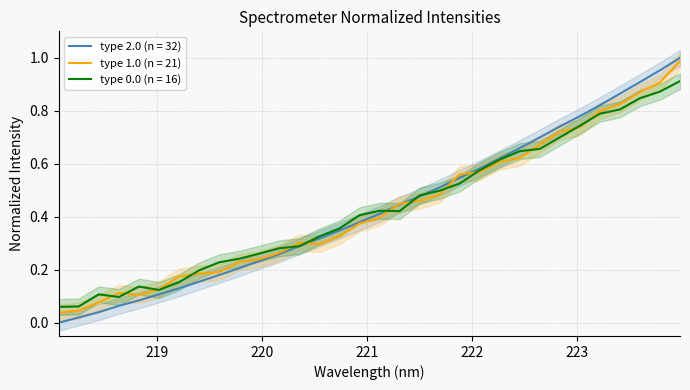

What is the maximum value shown in the chart?

1.0